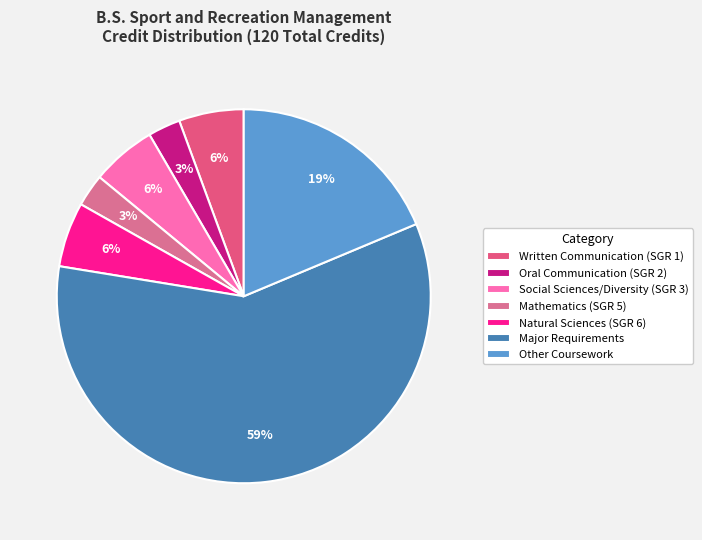

Rank the categories by value from lowest to highest.

Oral Communication (SGR 2), Mathematics (SGR 5), Written Communication (SGR 1), Social Sciences/Diversity (SGR 3), Natural Sciences (SGR 6), Other Coursework, Major Requirements